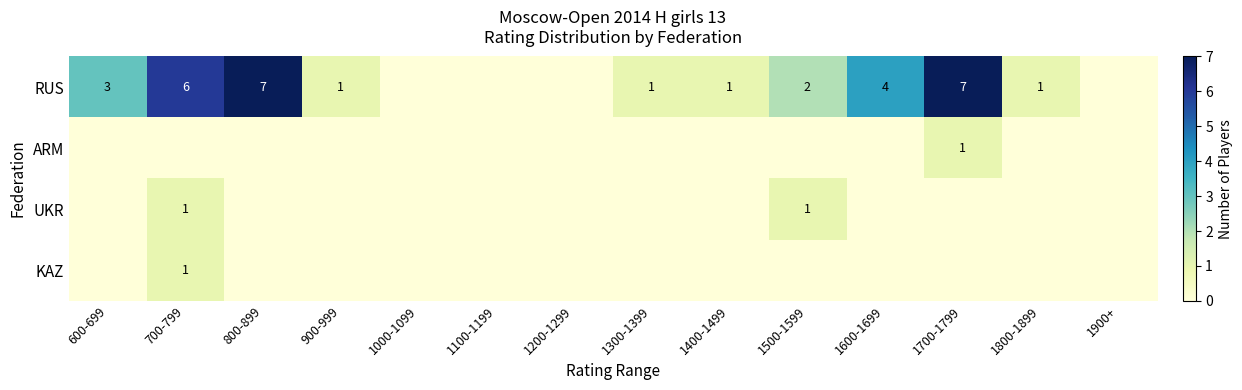

What is the spread (max minus min) of values at 600-699?

3